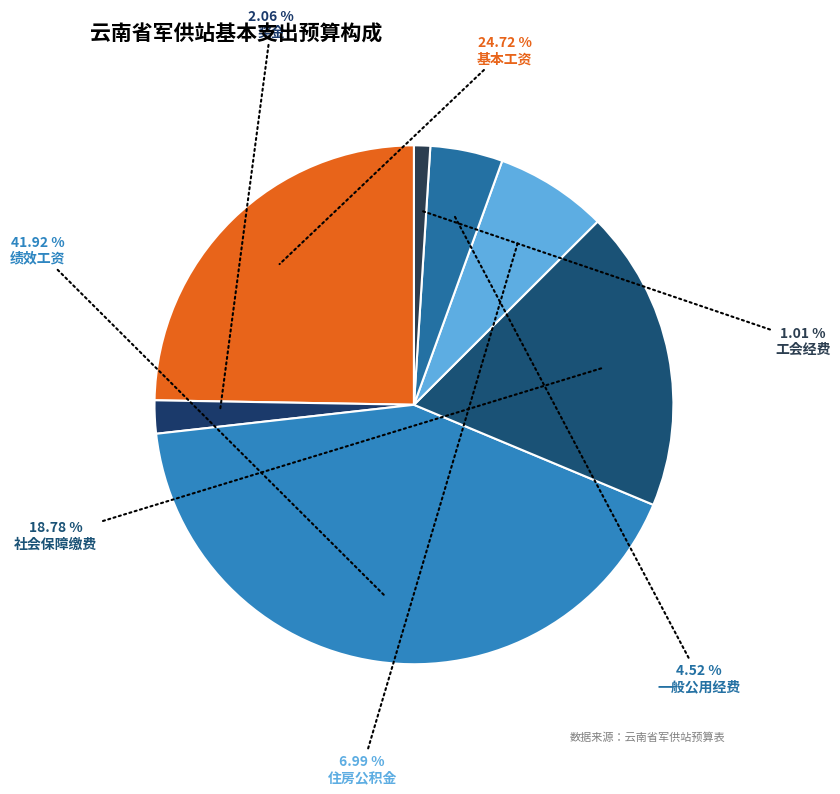

The 社会保障缴费 slice represents 29% of the pie. True or false?

False